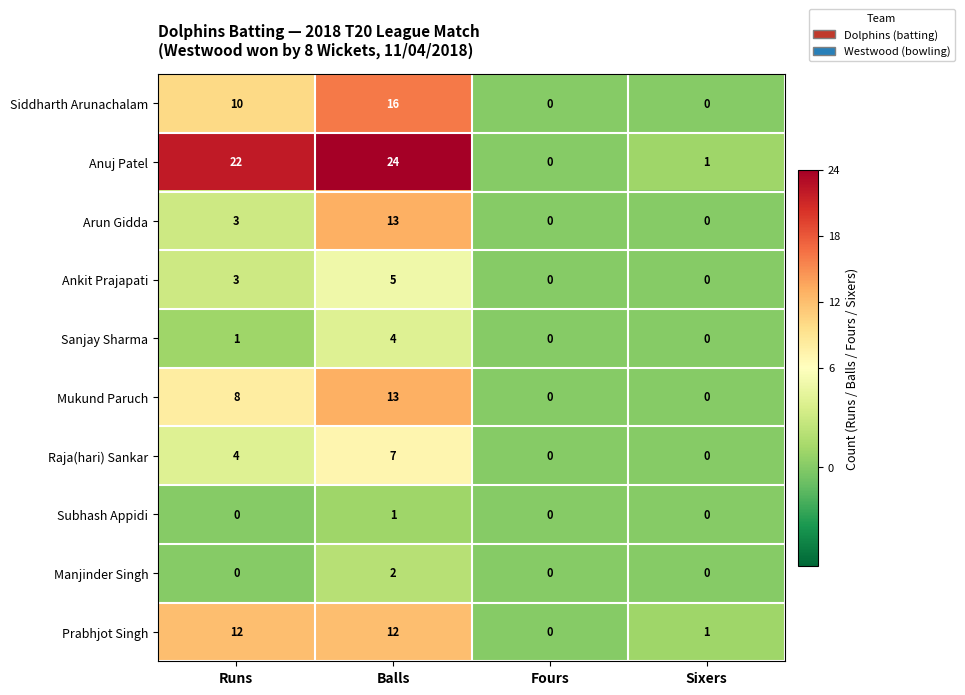

What is the difference between the maximum and minimum values in the Sanjay Sharma series?

4